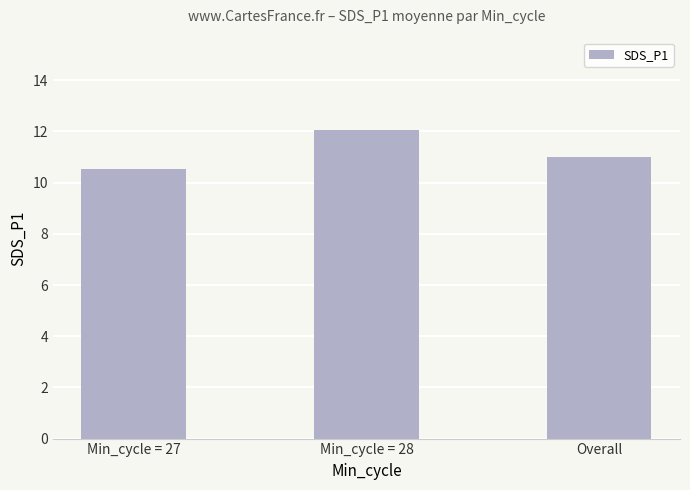

List the labels in order of value, largest first.

Min_cycle = 28, Overall, Min_cycle = 27